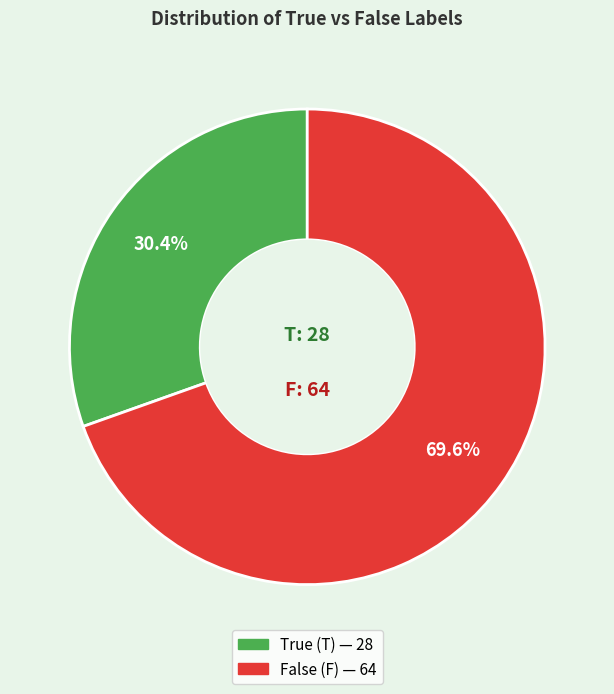

Is there a majority slice in this chart?

Yes